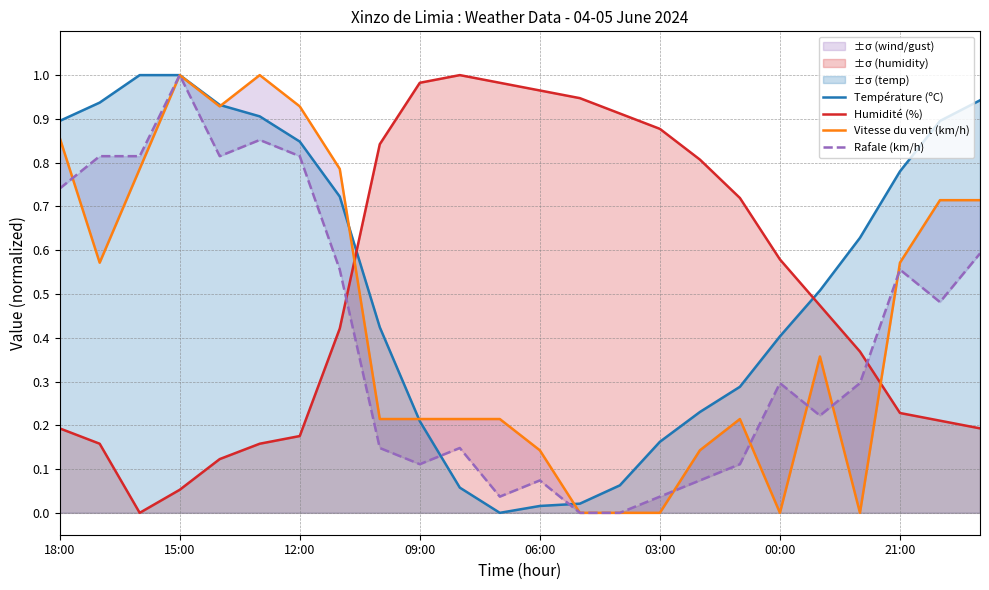

Rank the series by their maximum value, from highest to lowest.

Température (ºC), Humidité (%), Vitesse du vent (km/h), Rafale (km/h)